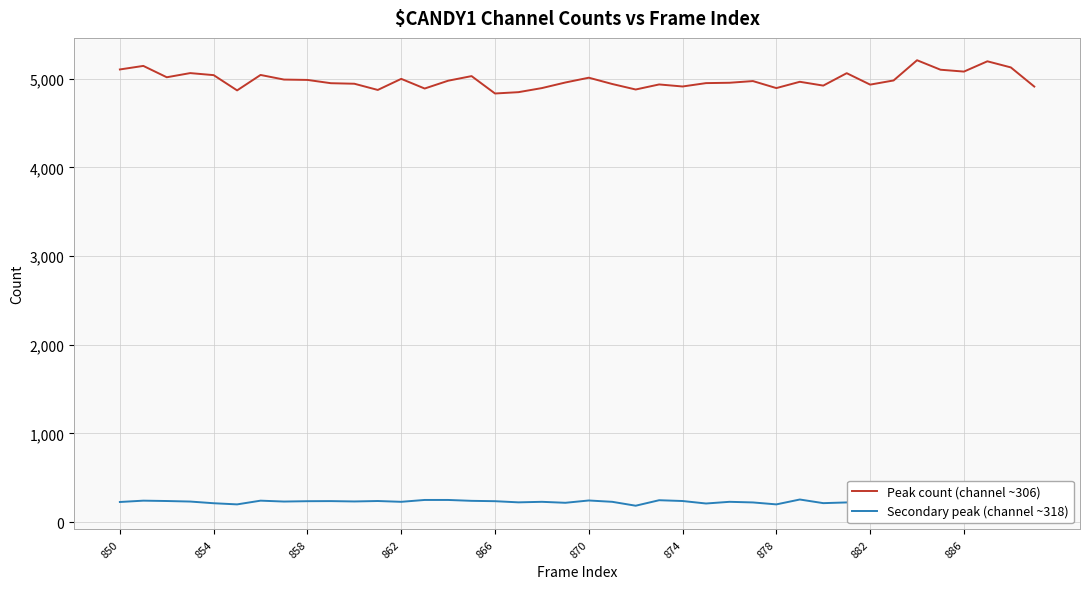

What is the maximum value for Peak count (channel ~306)?

5208